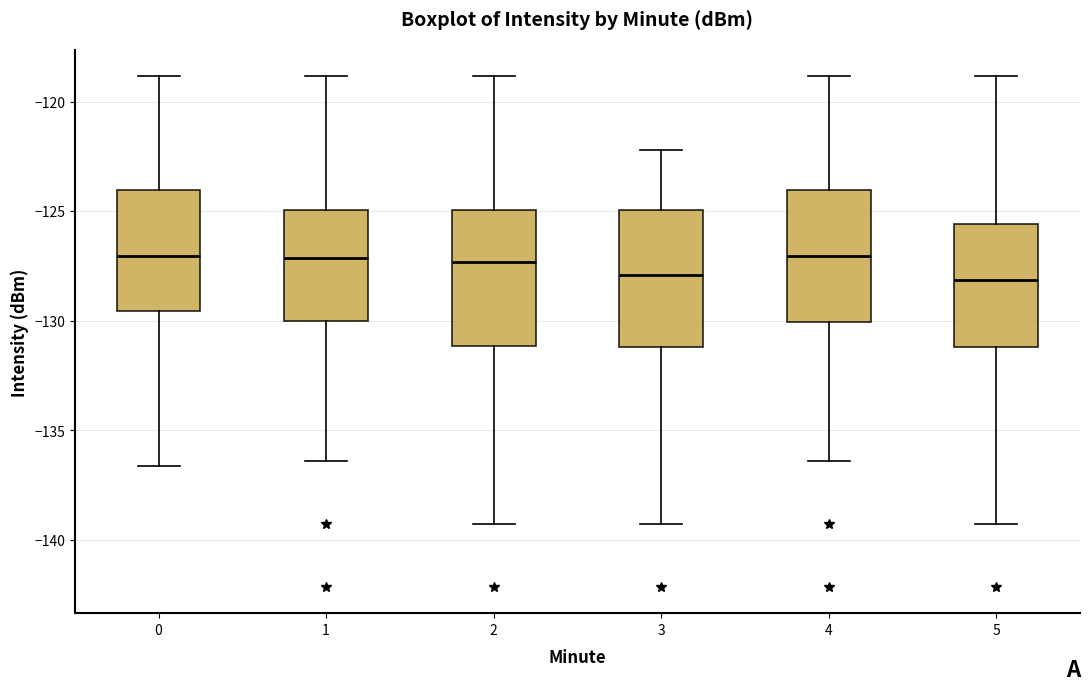

Reading left to right, read every box against the y-axis: the position of its median line, the range the box covers, and the ends of its whiskers. The values are not printed on the chart, so give them approximately, as read against the axis.

0: median -127.0, box -129.5 to -124.0, whiskers -136.5 to -119.0
1: median -127.0, box -130.0 to -125.0, whiskers -136.5 to -119.0
2: median -127.5, box -131.0 to -125.0, whiskers -139.5 to -119.0
3: median -128.0, box -131.0 to -125.0, whiskers -139.5 to -122.0
4: median -127.0, box -130.0 to -124.0, whiskers -136.5 to -119.0
5: median -128.0, box -131.0 to -125.5, whiskers -139.5 to -119.0